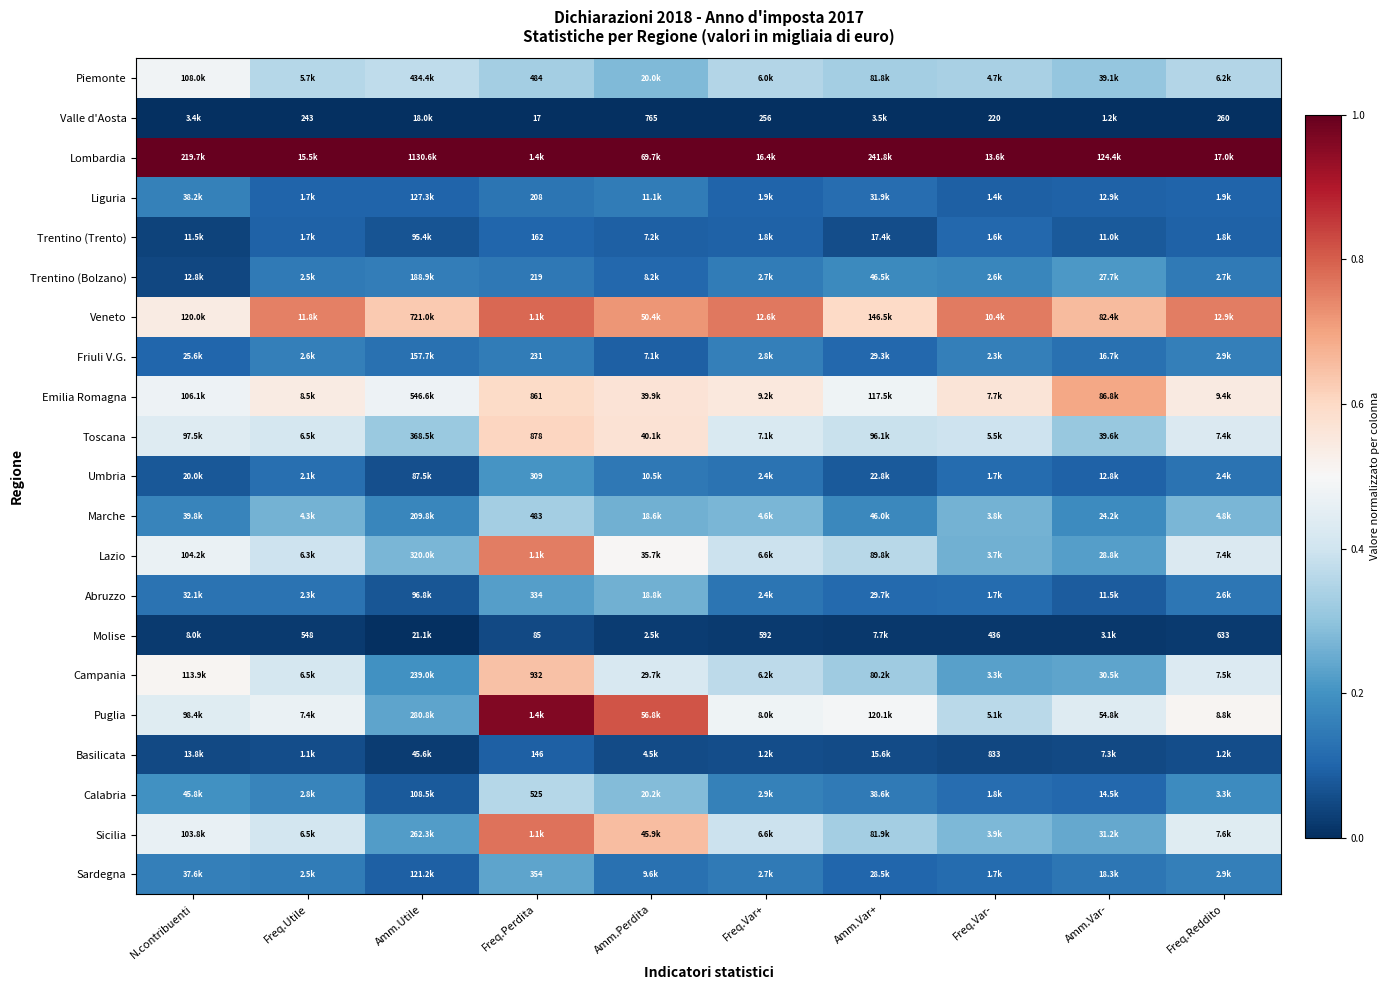

The value of Marche at Freq.Var- is 0.1. True or false?

False